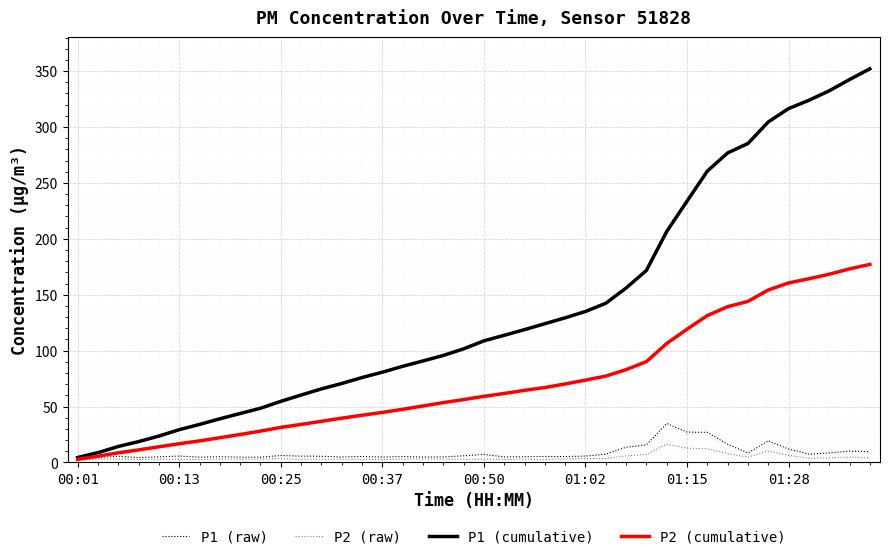

What is the maximum value for P2 (raw)?

16.3